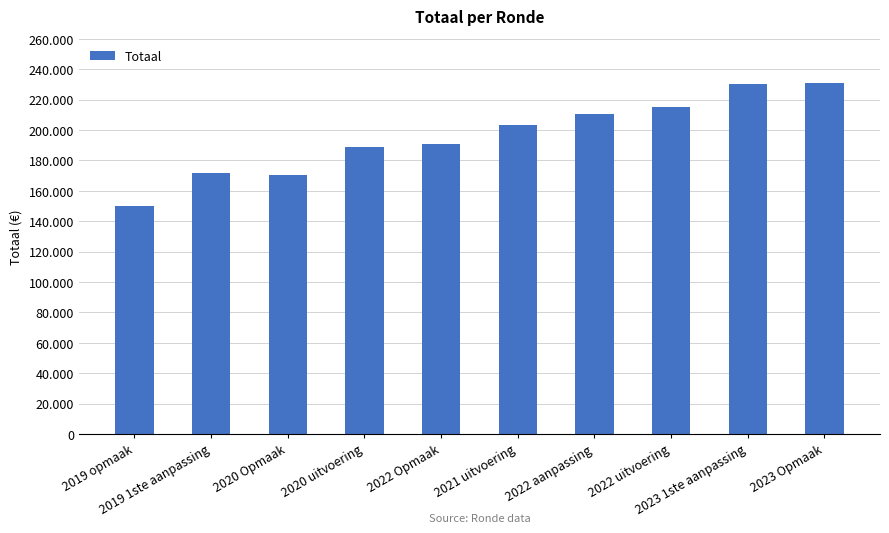

What is the difference between the maximum and minimum values?

80461